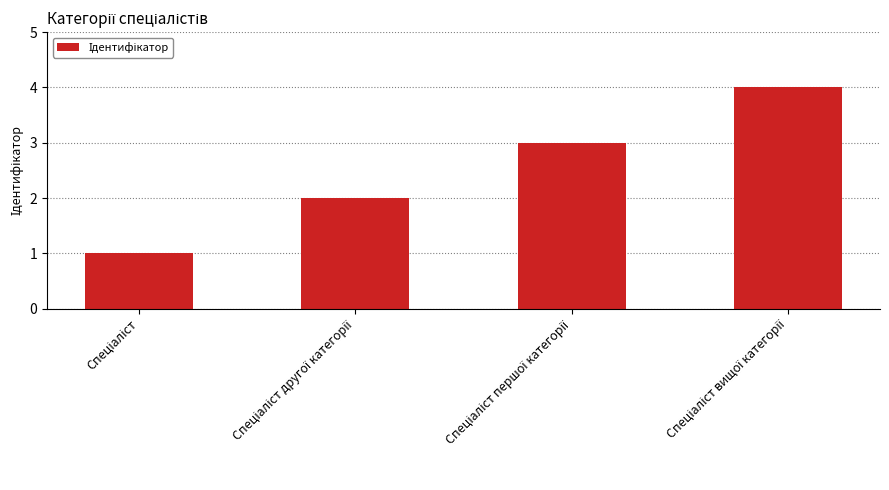

Are the bars horizontal?

No